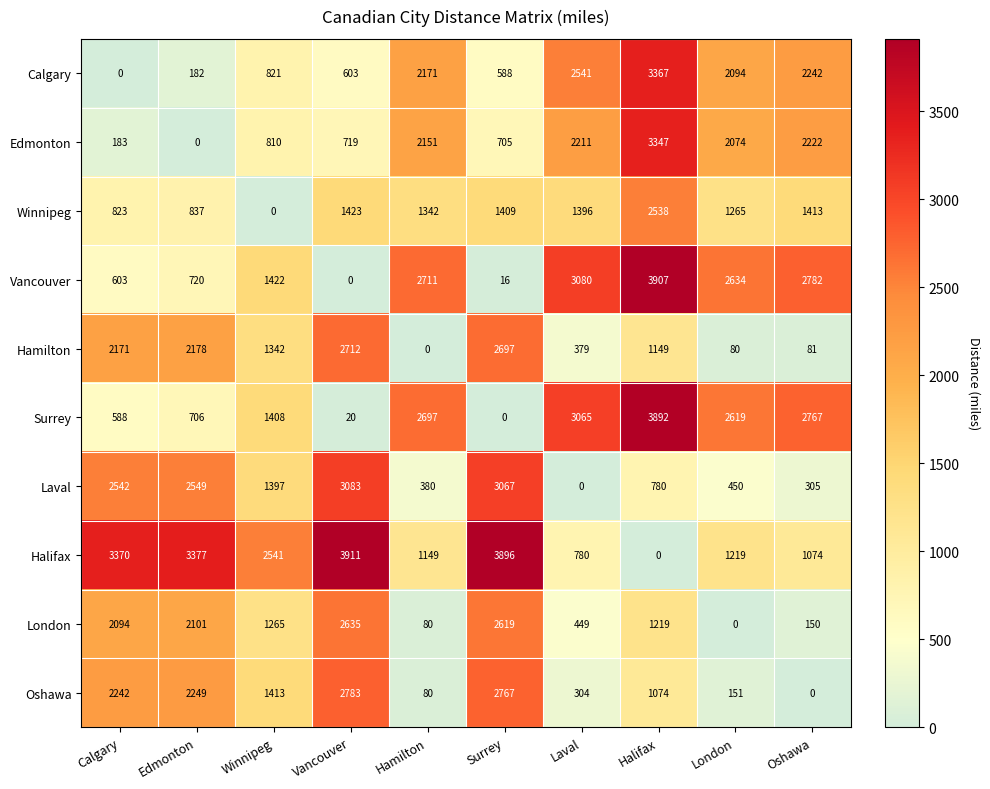

Which label corresponds to the largest value in the chart?

Vancouver